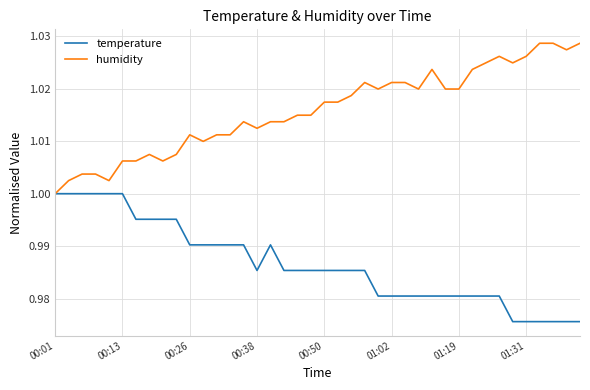

List the series in order of their overall mean, highest first.

humidity, temperature